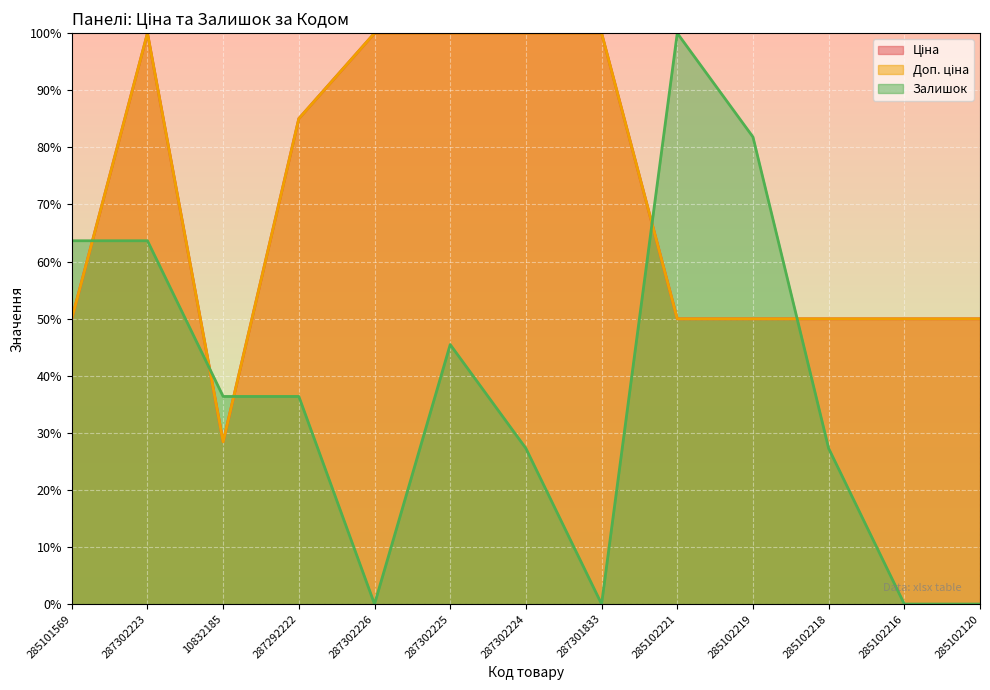

What is the difference between the highest and lowest values at 287302224?

72.7